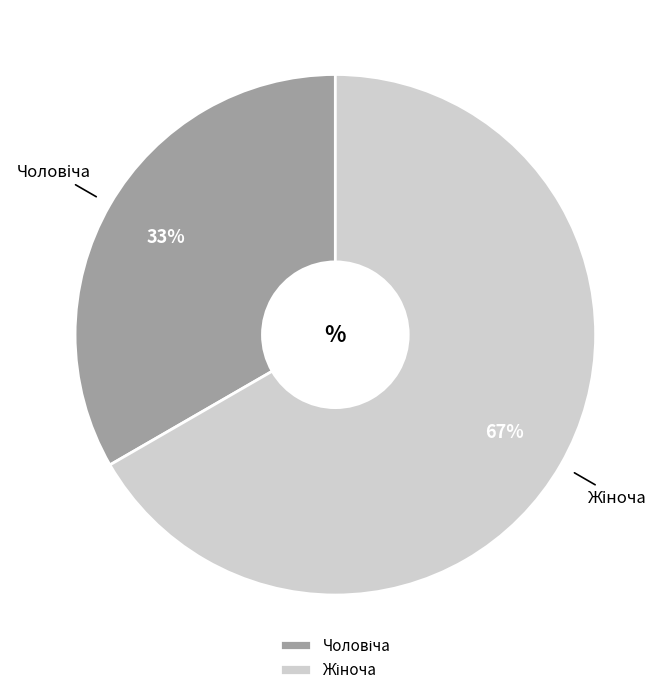

Does any single category account for the majority?

Yes